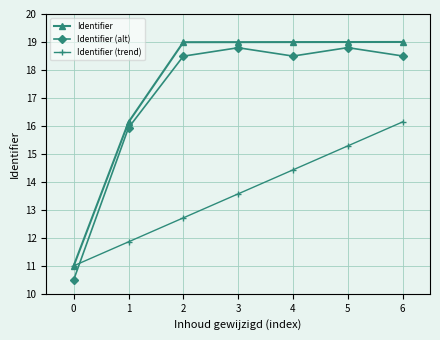

At how many categories does at least one series exceed 17?

5